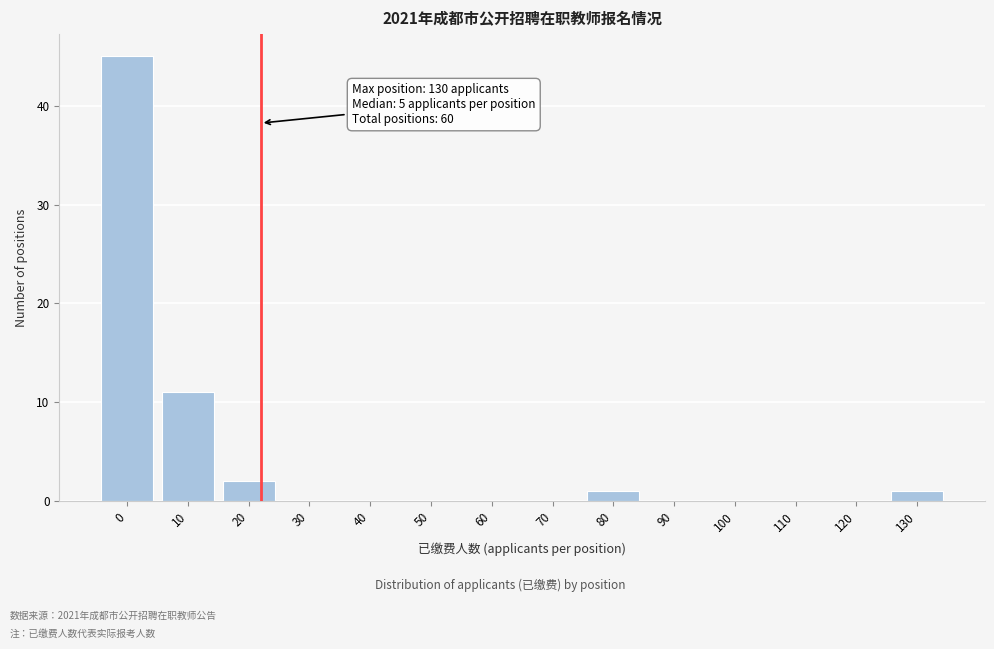

Reading left to right, transcribe all the data shown in this chart.

0=45	10=11	20=2	30=0	40=0	50=0	60=0	70=0	80=1	90=0	100=0	110=0	120=0	130=1